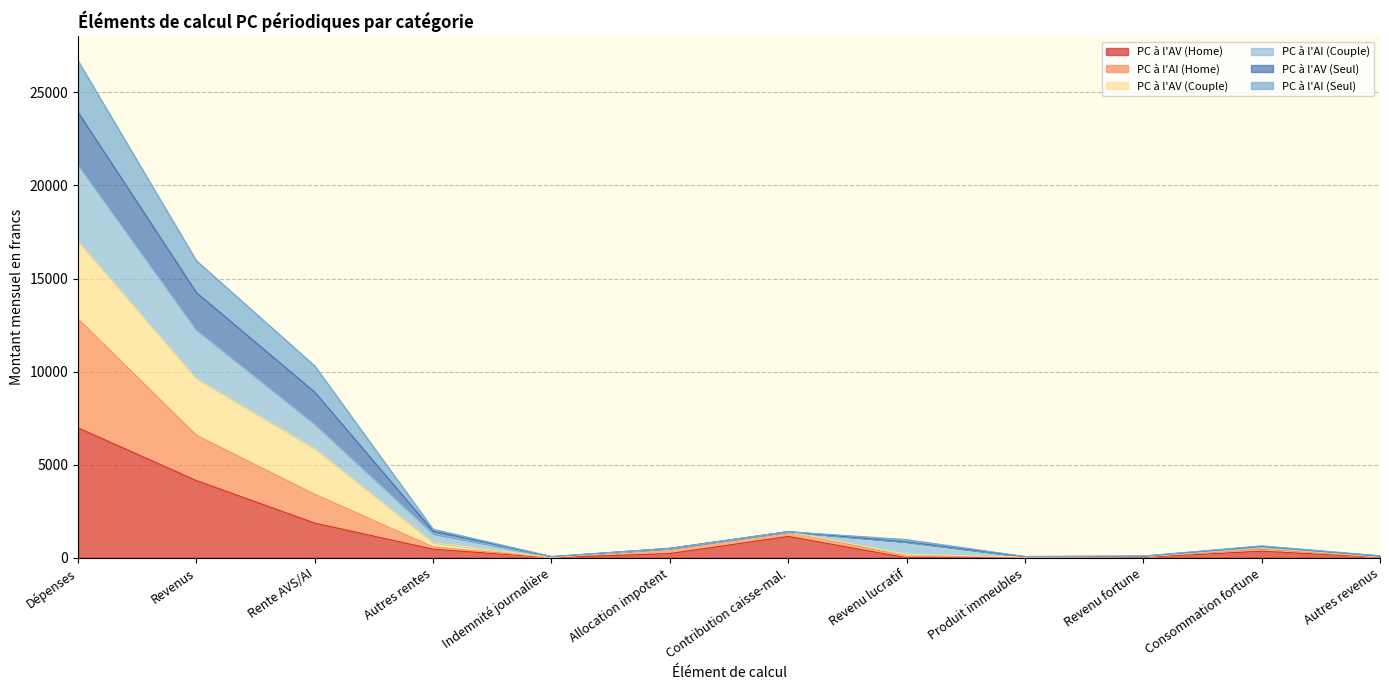

Does the chart have visible grid lines?

Yes